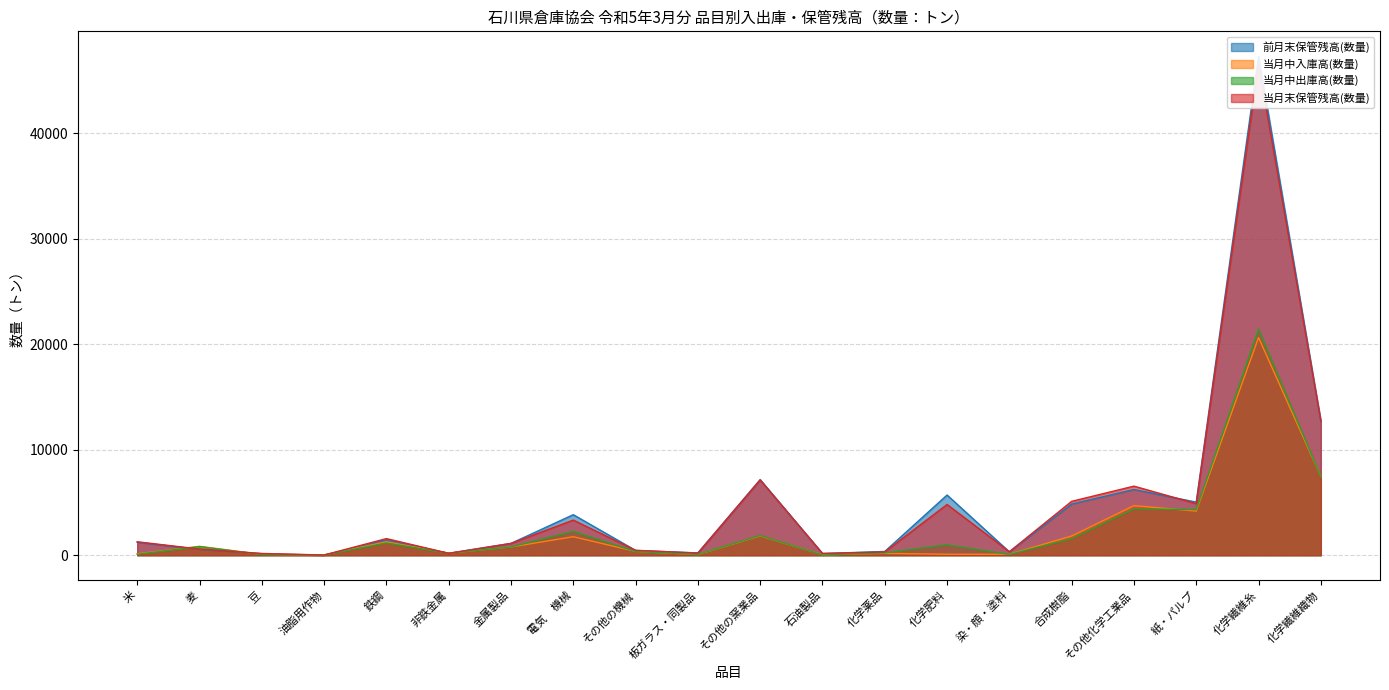

What is the sum of the 当月中入庫高(数量) values at 化学繊維糸 and 石油製品?

20658